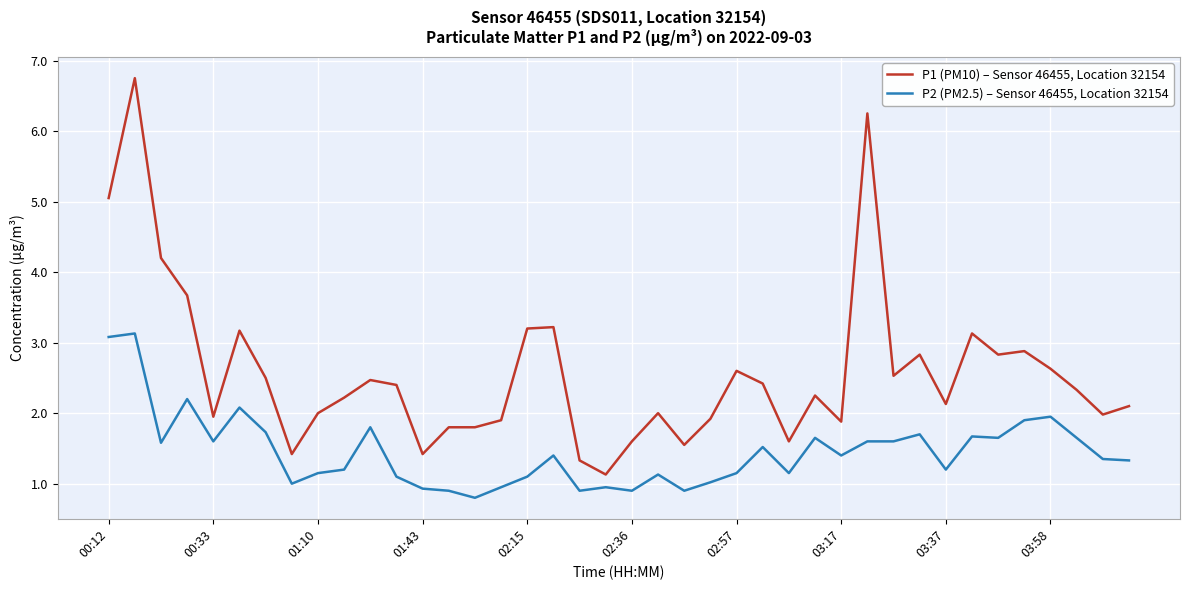

What is the sum of all P1 (PM10) – Sensor 46455, Location 32154 values?

103.0